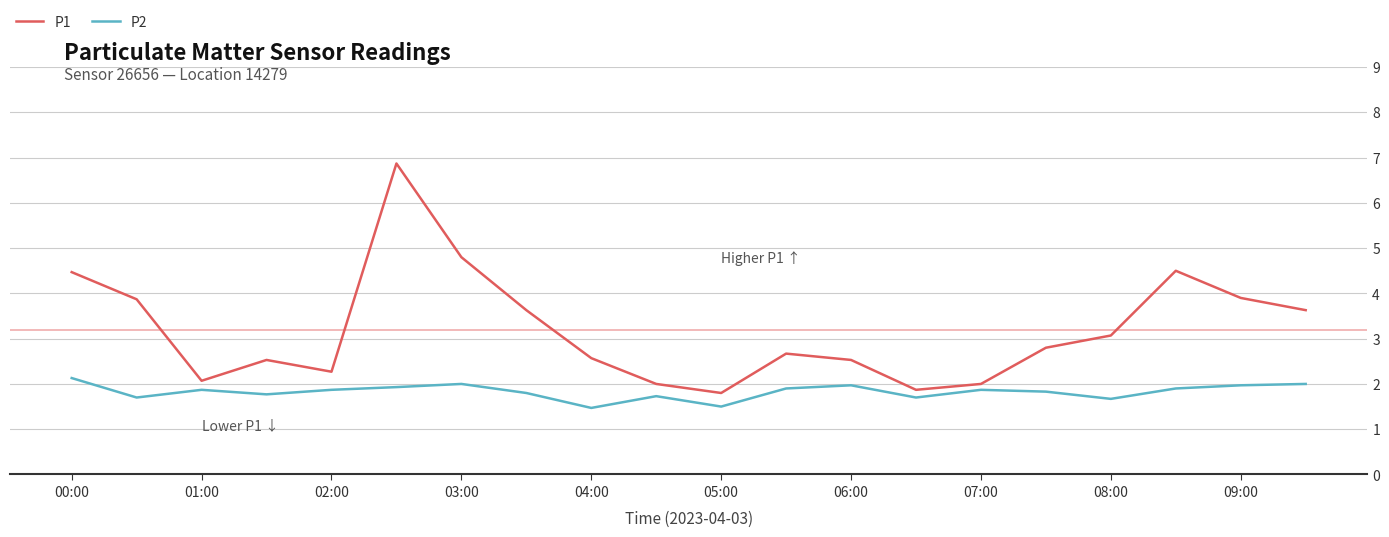

List the series in order of their peak value, highest first.

P1, P2